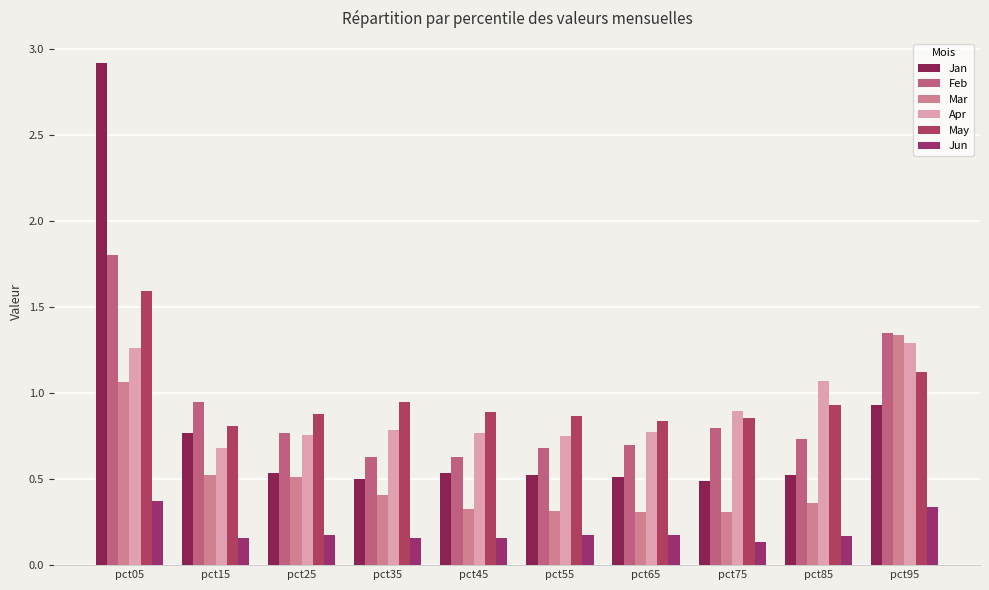

What is the maximum value shown in the chart?

2.9